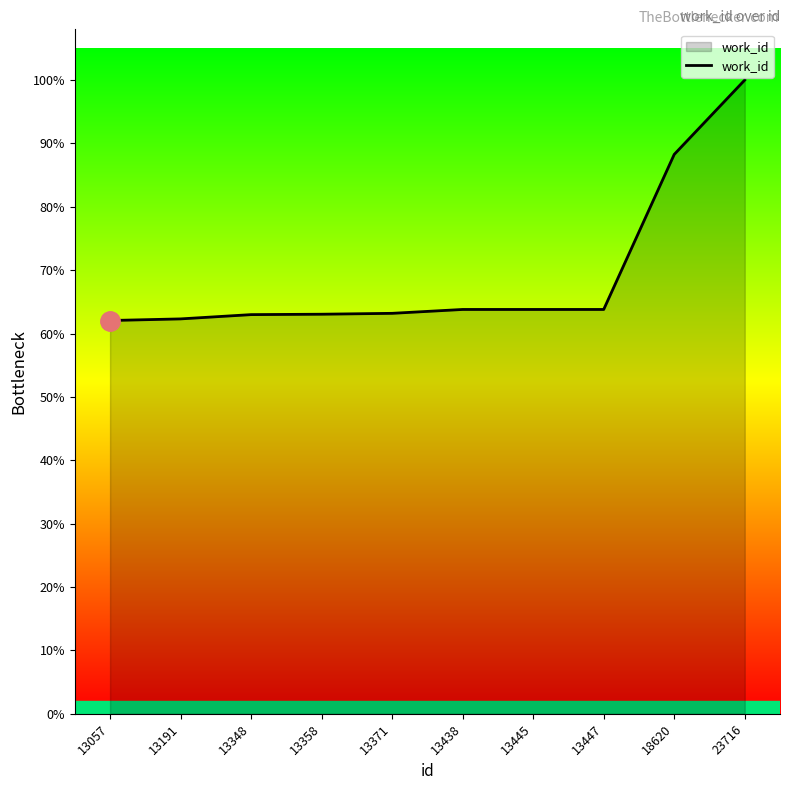

The value at 13358 is 8610. True or false?

False